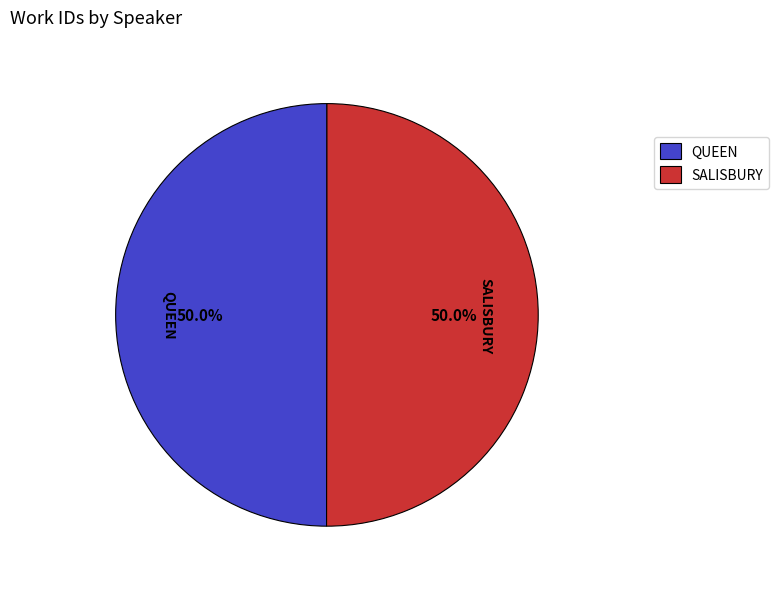

Approximately how many times larger is the value at SALISBURY compared to QUEEN?

1.0